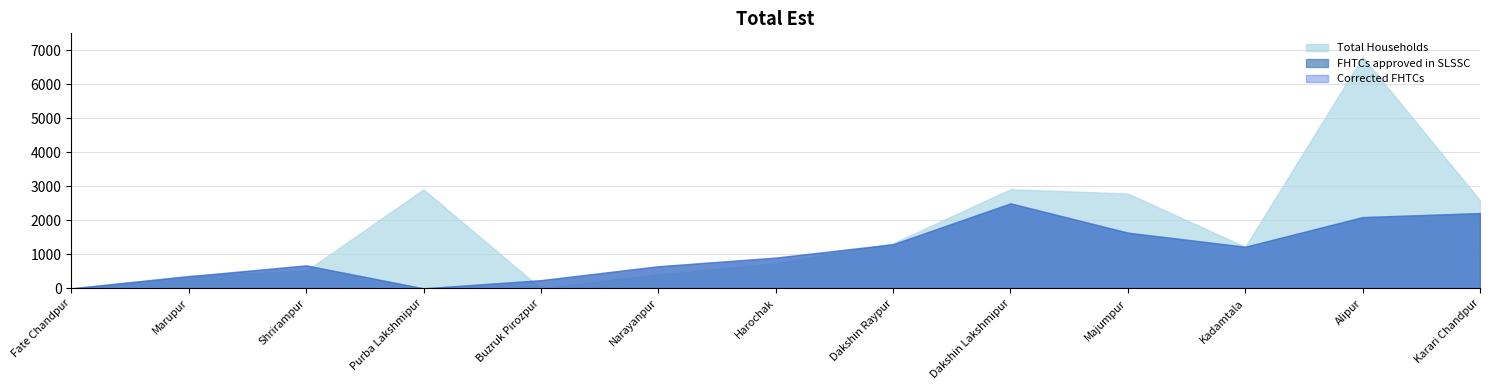

At which category does the chart reach its peak across all series?

Alipur